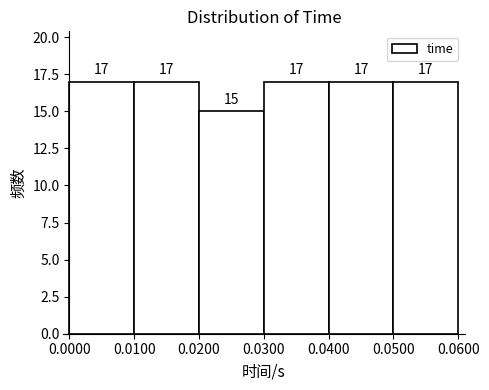

How tall is the bar that spans 0.0500 to 0.0600 on the x-axis?

17